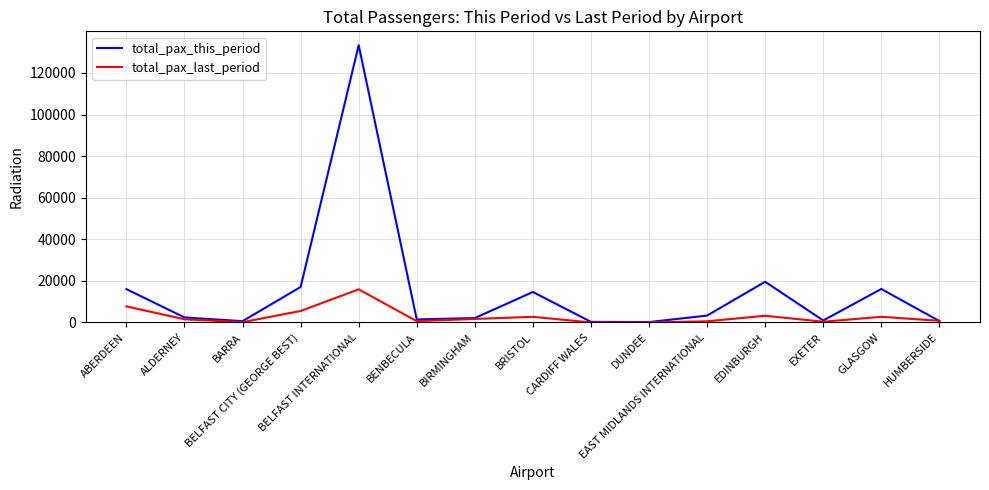

Which series has the largest total across all categories?

total_pax_this_period